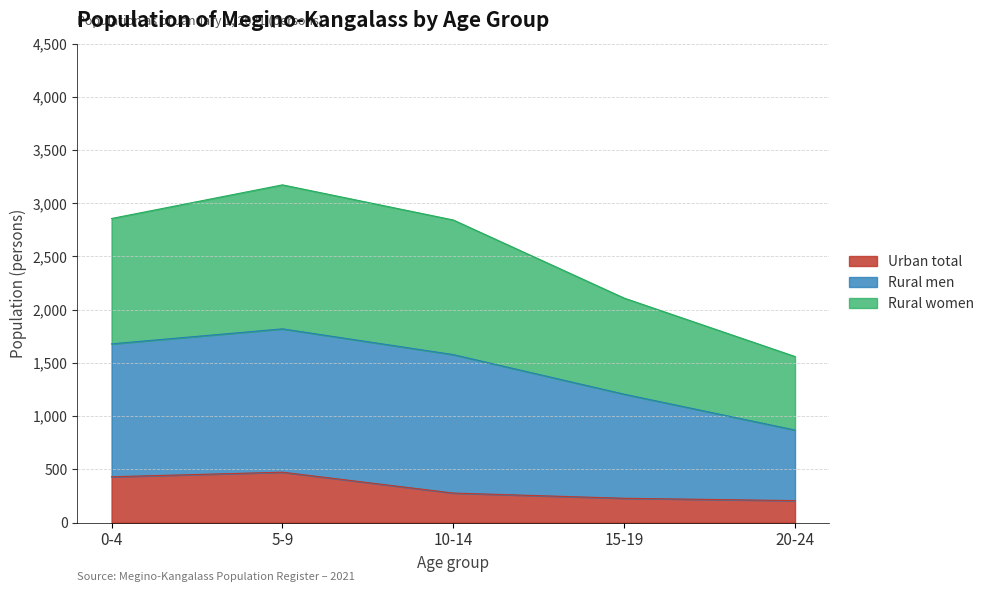

At which label is Rural total closest to 1350?

20-24